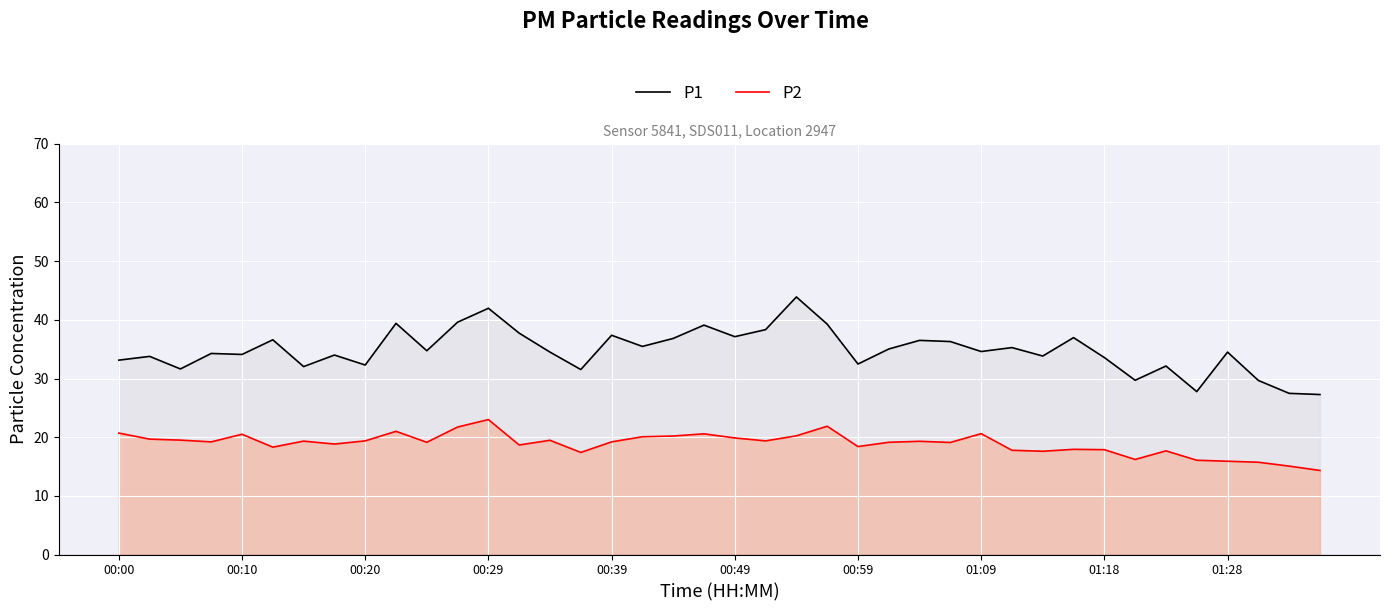

List the series in order of their peak value, highest first.

P1, P2